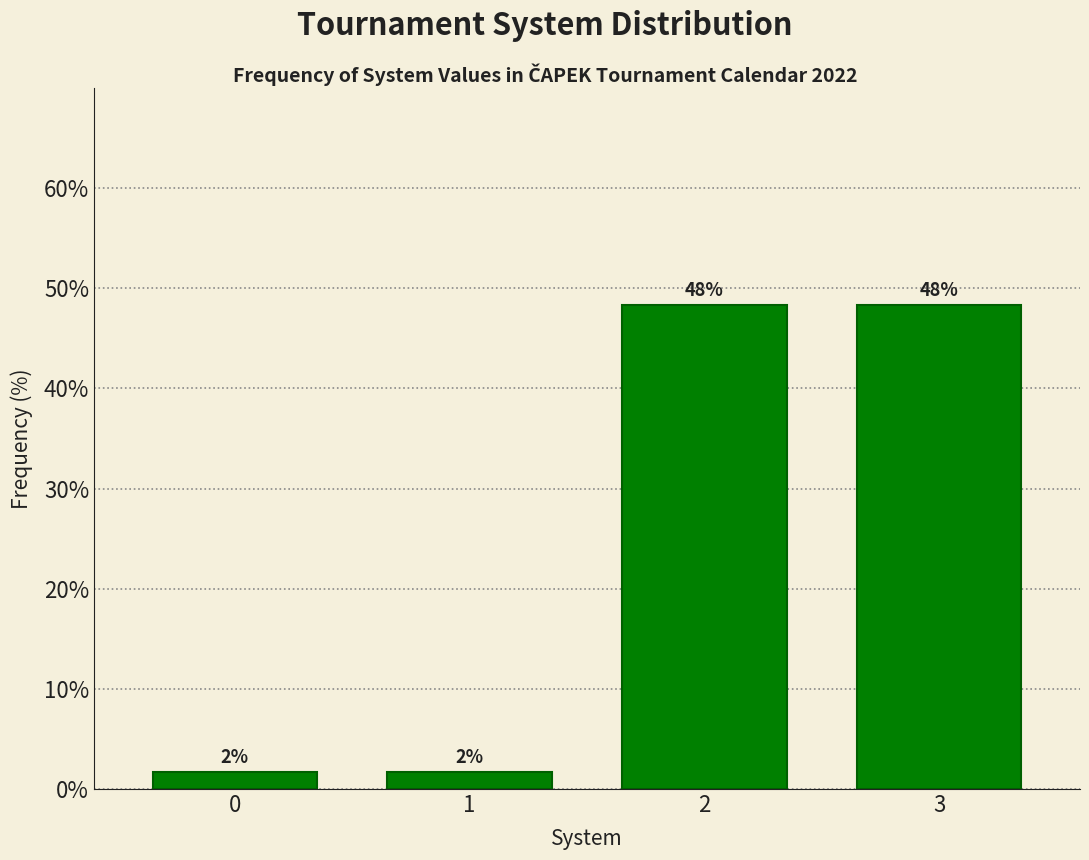

Does the chart contain any negative values?

No